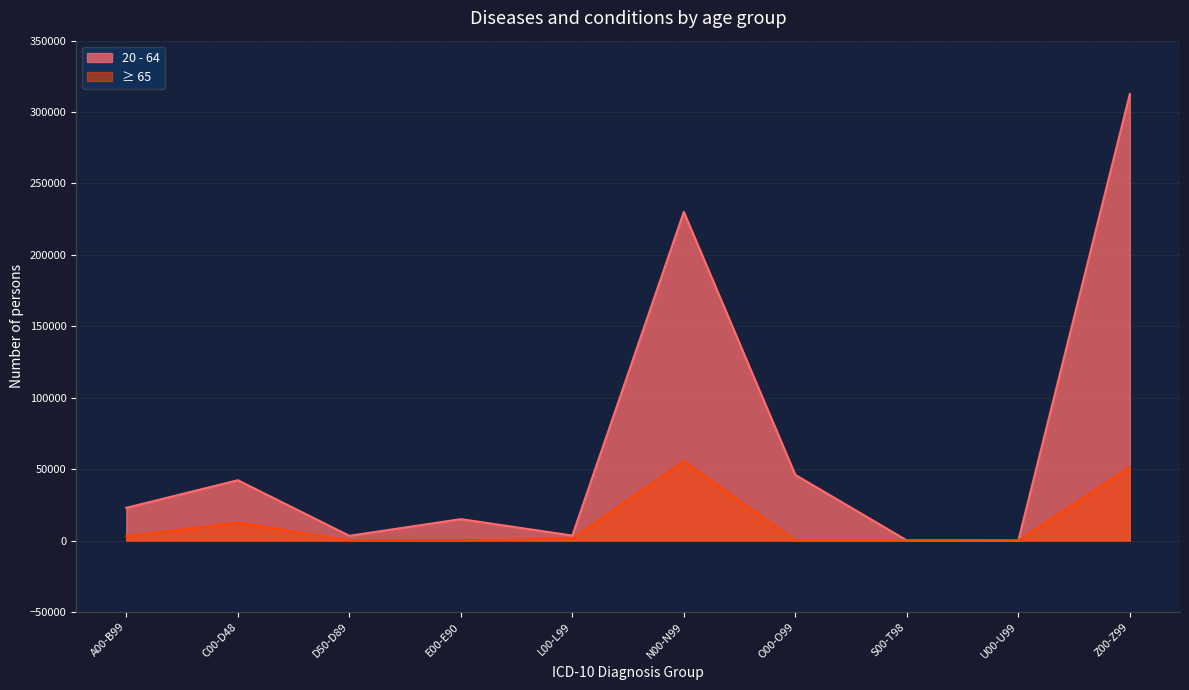

How many values in the ≥ 65 series exceed 1227?

4